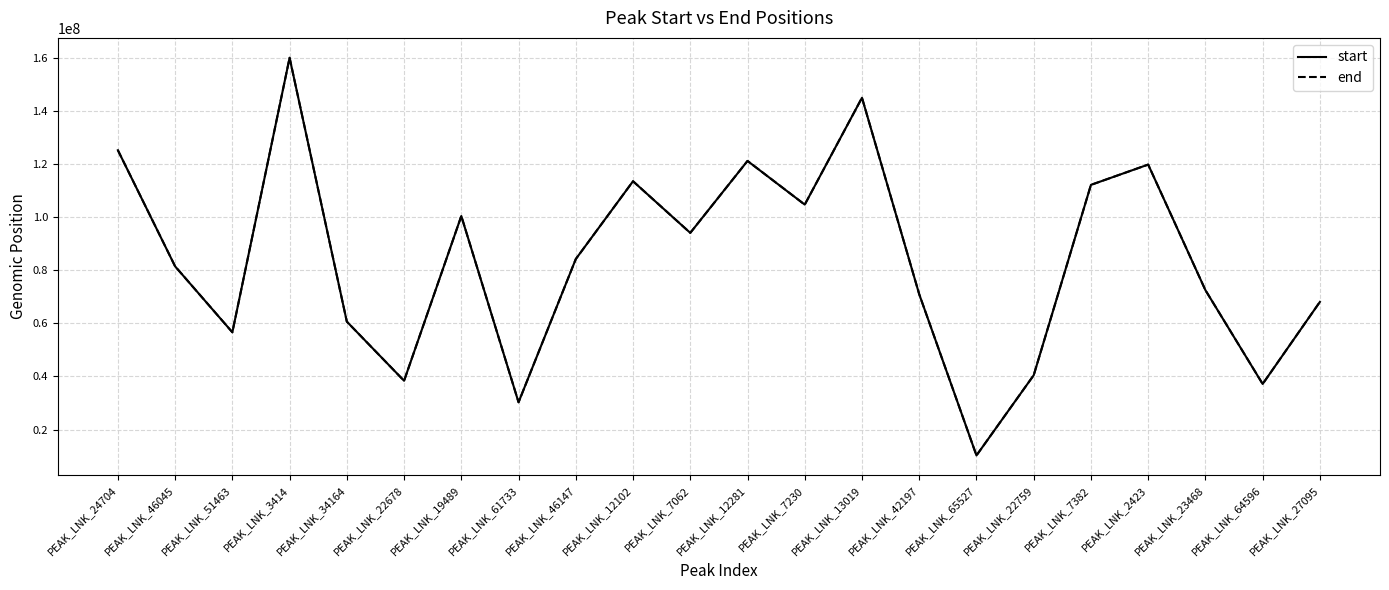

How many interior local valleys does the start series have?

7